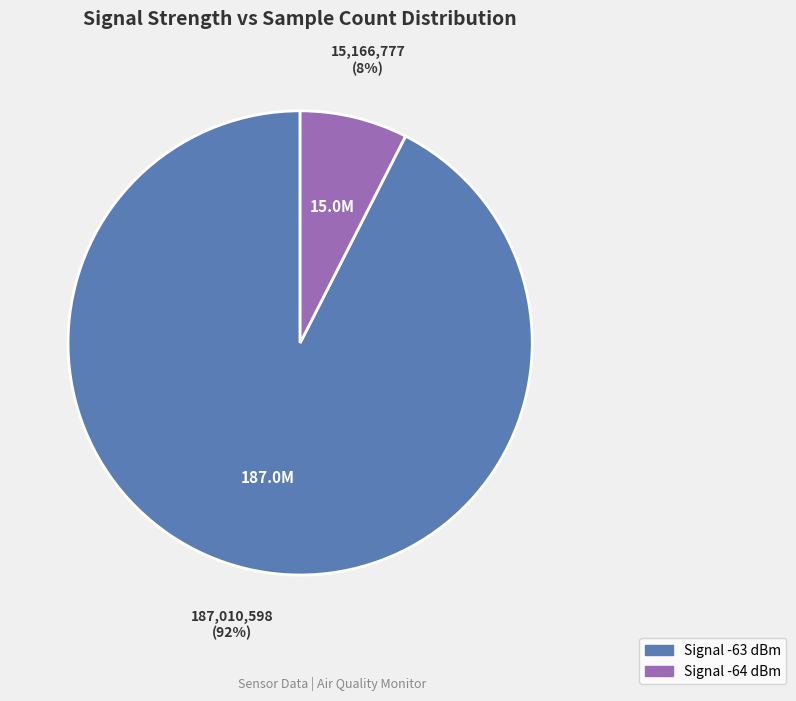

To the nearest percent, what is the average slice percentage?

50%